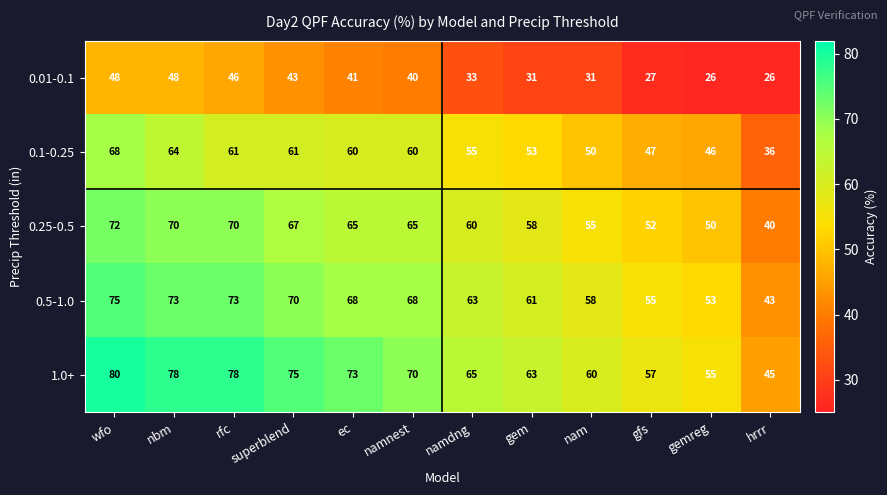

At how many categories does at least one series exceed 29?

12